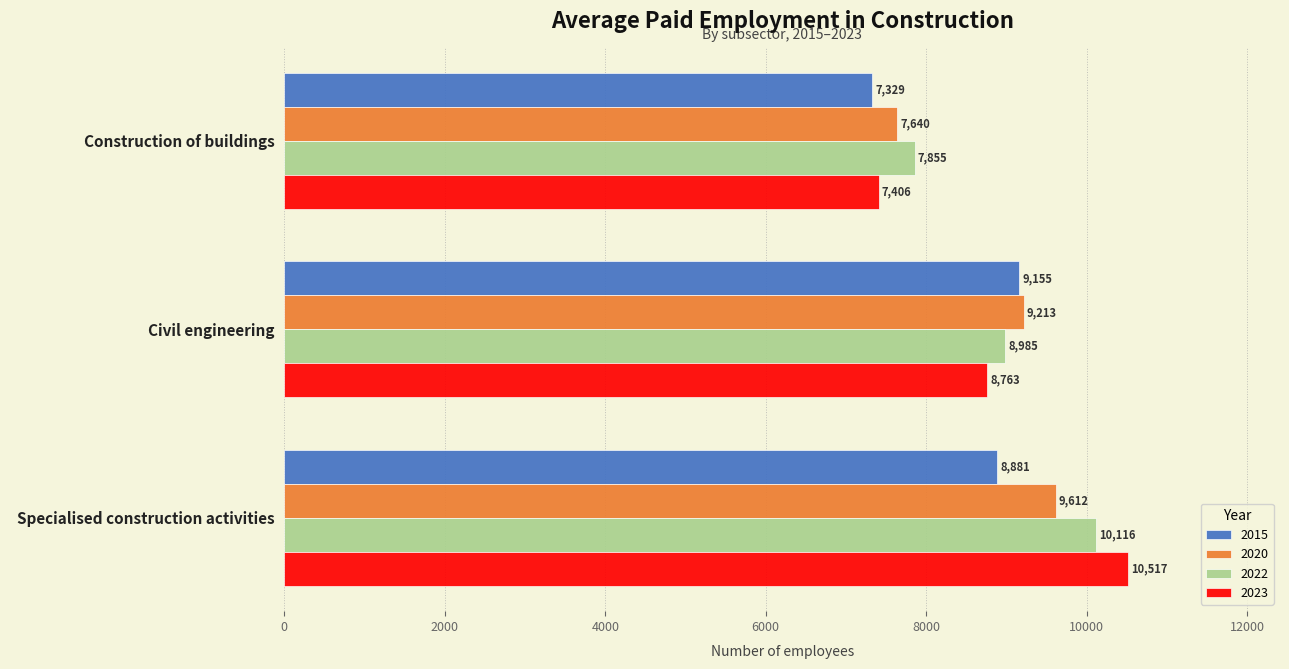

Where is 2022 nearest to the value 8985?

  Civil engineering